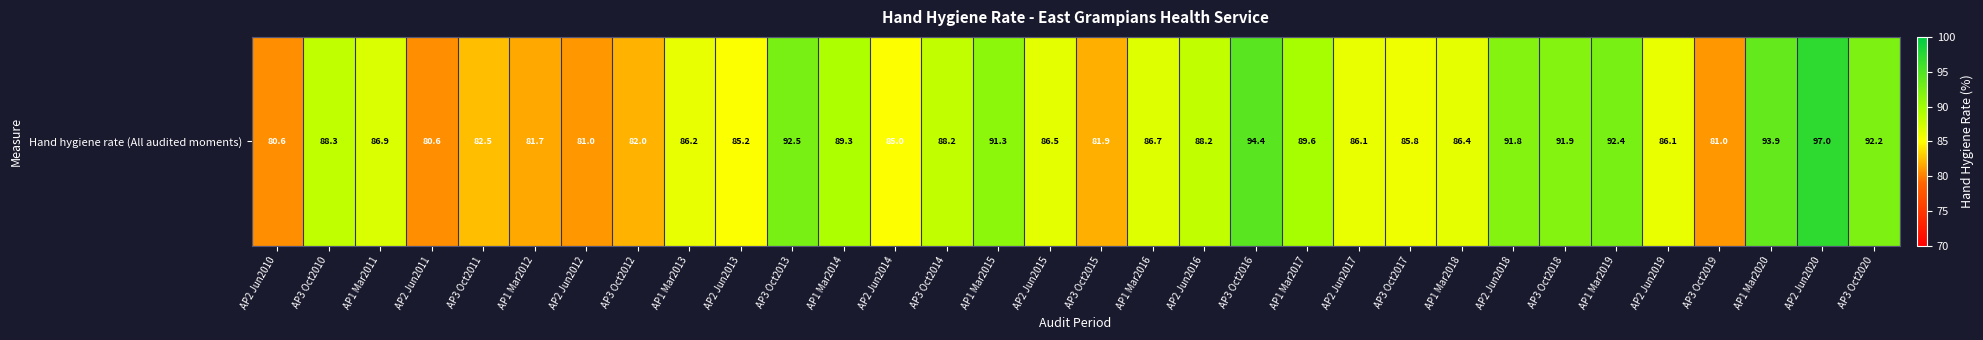

How many data points does each series have?

32